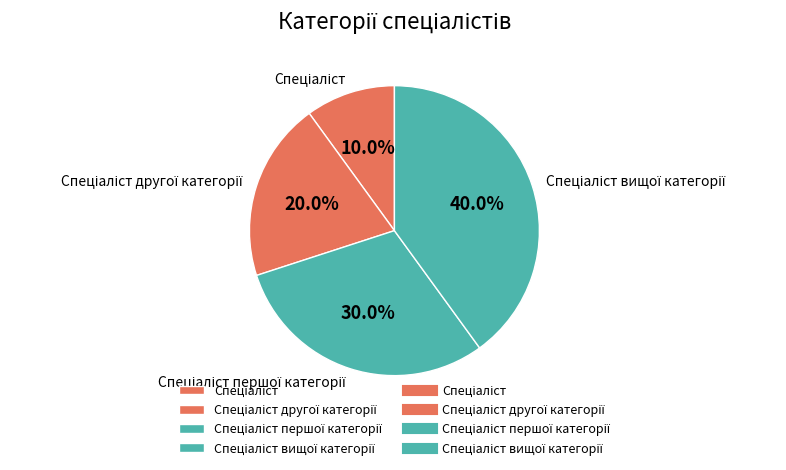

Does any single category account for the majority?

No